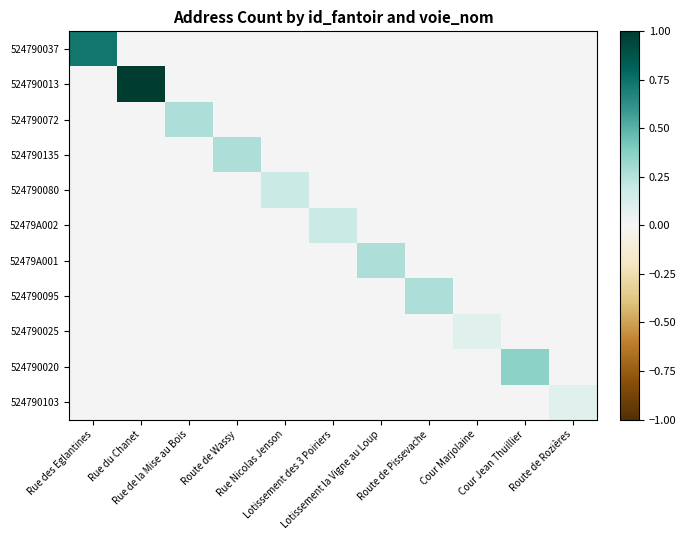

Reading right to left, what are all the values shown in this chart?

524790037: Route de Rozières=0.0	Cour Jean Thuillier=0.0	Cour Marjolaine=0.0	Route de Pissevache=0.0	Lotissement la Vigne au Loup=0.0	Lotissement des 3 Poiriers=0.0	Rue Nicolas Jenson=0.0	Route de Wassy=0.0	Rue de la Mise au Bois=0.0	Rue du Chanet=0.0	Rue des Eglantines=0.7
524790013: Route de Rozières=0.0	Cour Jean Thuillier=0.0	Cour Marjolaine=0.0	Route de Pissevache=0.0	Lotissement la Vigne au Loup=0.0	Lotissement des 3 Poiriers=0.0	Rue Nicolas Jenson=0.0	Route de Wassy=0.0	Rue de la Mise au Bois=0.0	Rue du Chanet=1.0	Rue des Eglantines=0.0
524790072: Route de Rozières=0.0	Cour Jean Thuillier=0.0	Cour Marjolaine=0.0	Route de Pissevache=0.0	Lotissement la Vigne au Loup=0.0	Lotissement des 3 Poiriers=0.0	Rue Nicolas Jenson=0.0	Route de Wassy=0.0	Rue de la Mise au Bois=0.3	Rue du Chanet=0.0	Rue des Eglantines=0.0
524790135: Route de Rozières=0.0	Cour Jean Thuillier=0.0	Cour Marjolaine=0.0	Route de Pissevache=0.0	Lotissement la Vigne au Loup=0.0	Lotissement des 3 Poiriers=0.0	Rue Nicolas Jenson=0.0	Route de Wassy=0.3	Rue de la Mise au Bois=0.0	Rue du Chanet=0.0	Rue des Eglantines=0.0
524790080: Route de Rozières=0.0	Cour Jean Thuillier=0.0	Cour Marjolaine=0.0	Route de Pissevache=0.0	Lotissement la Vigne au Loup=0.0	Lotissement des 3 Poiriers=0.0	Rue Nicolas Jenson=0.2	Route de Wassy=0.0	Rue de la Mise au Bois=0.0	Rue du Chanet=0.0	Rue des Eglantines=0.0
52479A002: Route de Rozières=0.0	Cour Jean Thuillier=0.0	Cour Marjolaine=0.0	Route de Pissevache=0.0	Lotissement la Vigne au Loup=0.0	Lotissement des 3 Poiriers=0.2	Rue Nicolas Jenson=0.0	Route de Wassy=0.0	Rue de la Mise au Bois=0.0	Rue du Chanet=0.0	Rue des Eglantines=0.0
52479A001: Route de Rozières=0.0	Cour Jean Thuillier=0.0	Cour Marjolaine=0.0	Route de Pissevache=0.0	Lotissement la Vigne au Loup=0.3	Lotissement des 3 Poiriers=0.0	Rue Nicolas Jenson=0.0	Route de Wassy=0.0	Rue de la Mise au Bois=0.0	Rue du Chanet=0.0	Rue des Eglantines=0.0
524790095: Route de Rozières=0.0	Cour Jean Thuillier=0.0	Cour Marjolaine=0.0	Route de Pissevache=0.3	Lotissement la Vigne au Loup=0.0	Lotissement des 3 Poiriers=0.0	Rue Nicolas Jenson=0.0	Route de Wassy=0.0	Rue de la Mise au Bois=0.0	Rue du Chanet=0.0	Rue des Eglantines=0.0
524790025: Route de Rozières=0.0	Cour Jean Thuillier=0.0	Cour Marjolaine=0.1	Route de Pissevache=0.0	Lotissement la Vigne au Loup=0.0	Lotissement des 3 Poiriers=0.0	Rue Nicolas Jenson=0.0	Route de Wassy=0.0	Rue de la Mise au Bois=0.0	Rue du Chanet=0.0	Rue des Eglantines=0.0
524790020: Route de Rozières=0.0	Cour Jean Thuillier=0.4	Cour Marjolaine=0.0	Route de Pissevache=0.0	Lotissement la Vigne au Loup=0.0	Lotissement des 3 Poiriers=0.0	Rue Nicolas Jenson=0.0	Route de Wassy=0.0	Rue de la Mise au Bois=0.0	Rue du Chanet=0.0	Rue des Eglantines=0.0
524790103: Route de Rozières=0.1	Cour Jean Thuillier=0.0	Cour Marjolaine=0.0	Route de Pissevache=0.0	Lotissement la Vigne au Loup=0.0	Lotissement des 3 Poiriers=0.0	Rue Nicolas Jenson=0.0	Route de Wassy=0.0	Rue de la Mise au Bois=0.0	Rue du Chanet=0.0	Rue des Eglantines=0.0